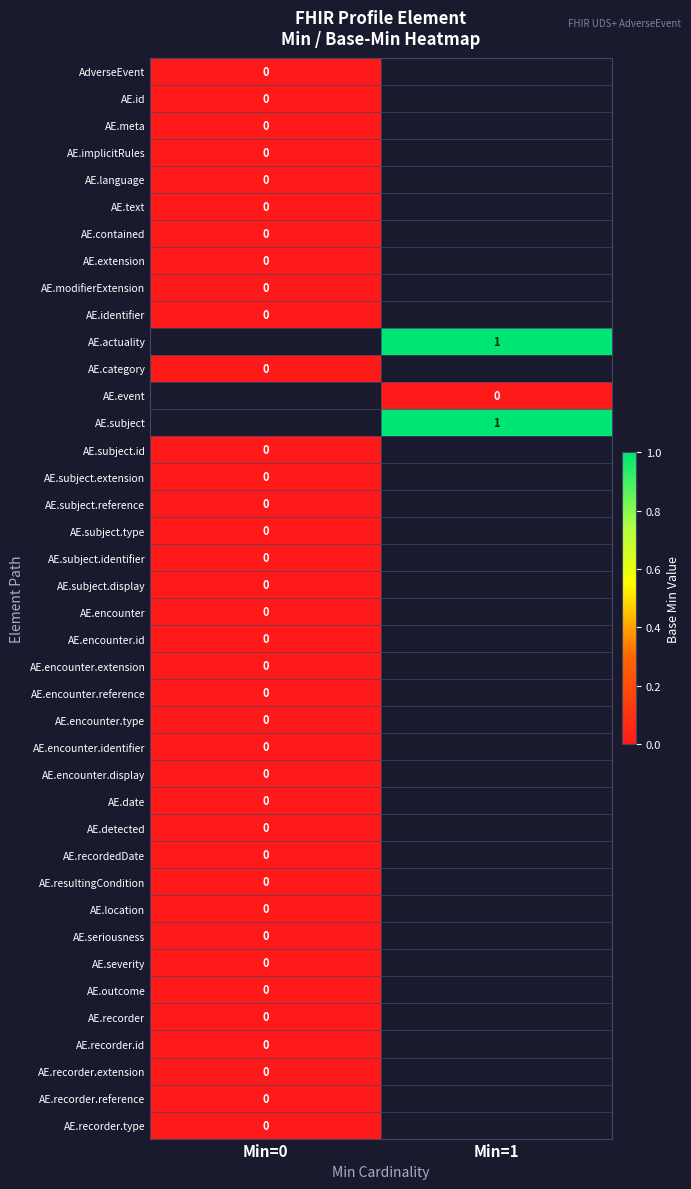

The AE.language series shows 0.0 at Min=0. True or false?

True